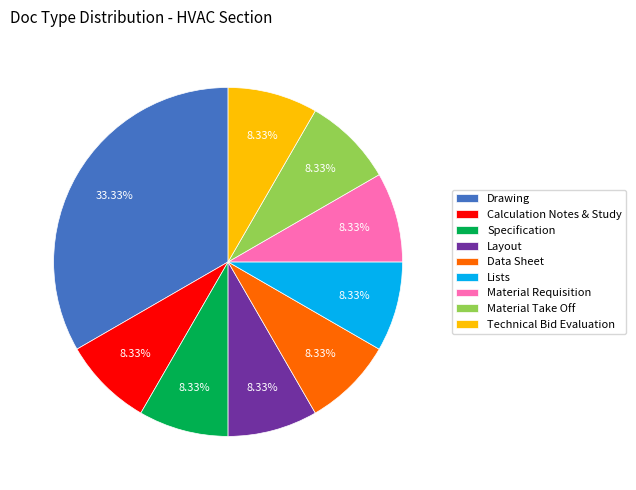

Count the number of slices in the pie.

9